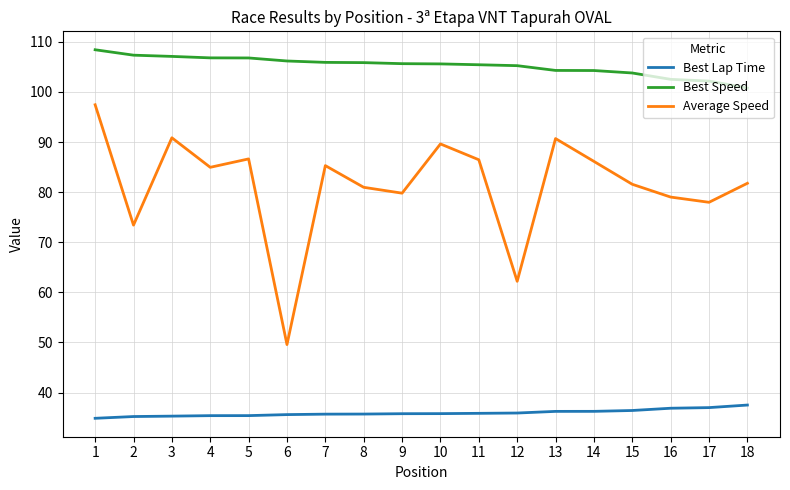

True or false: Best Lap Time and Average Speed intersect in this chart.

False